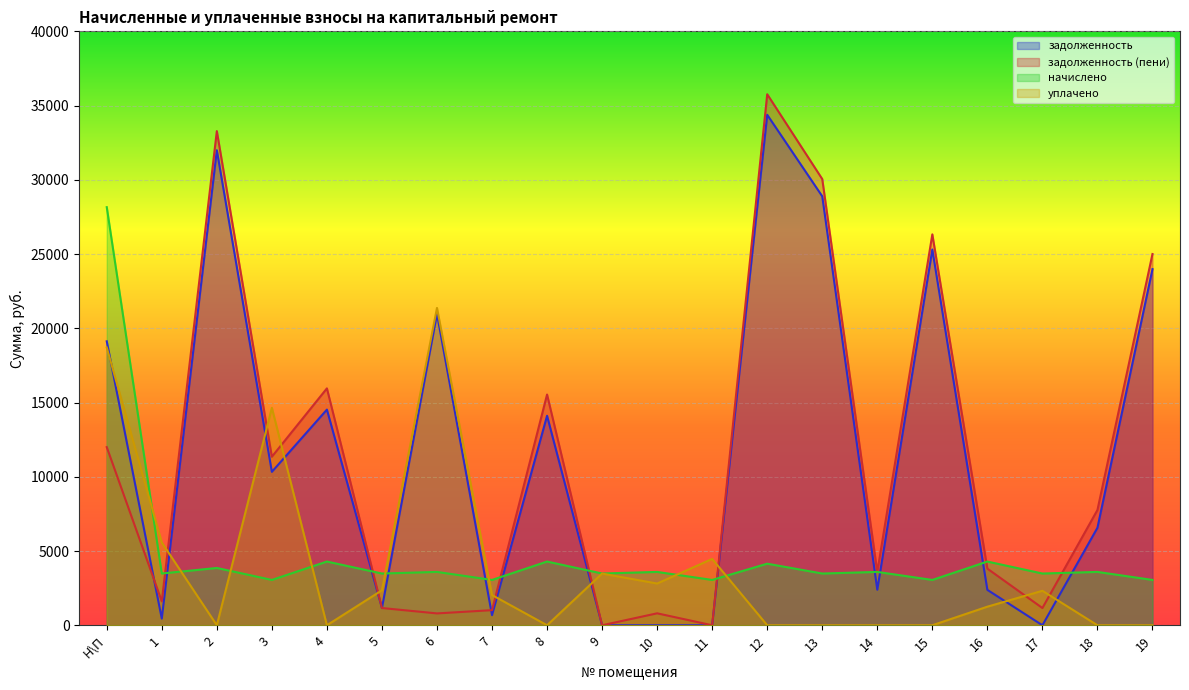

At how many categories does at least one series exceed 29627?

3